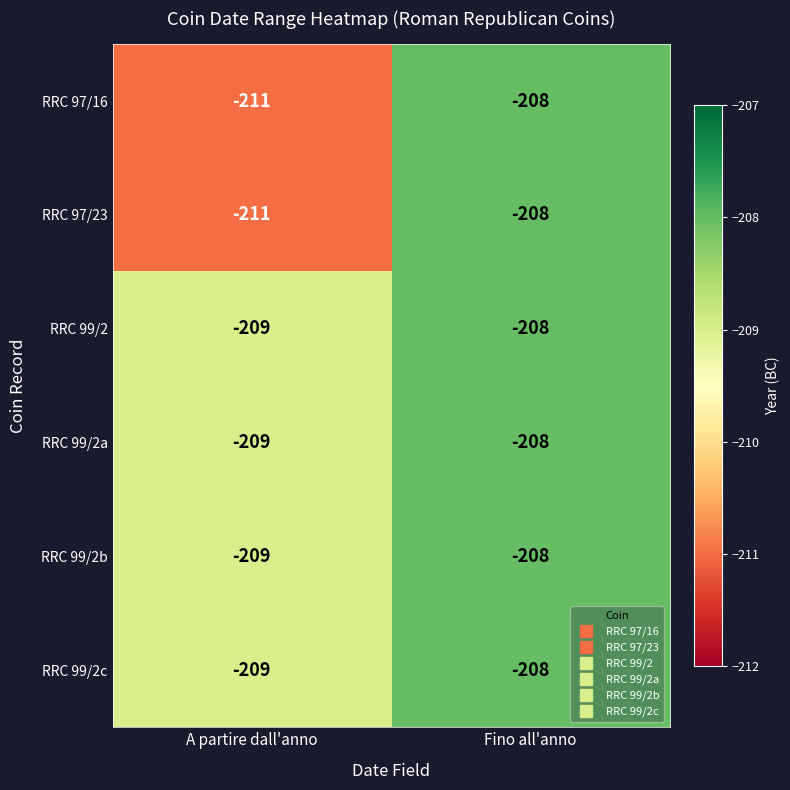

What is the lowest value of the RRC 97/16 series?

-211